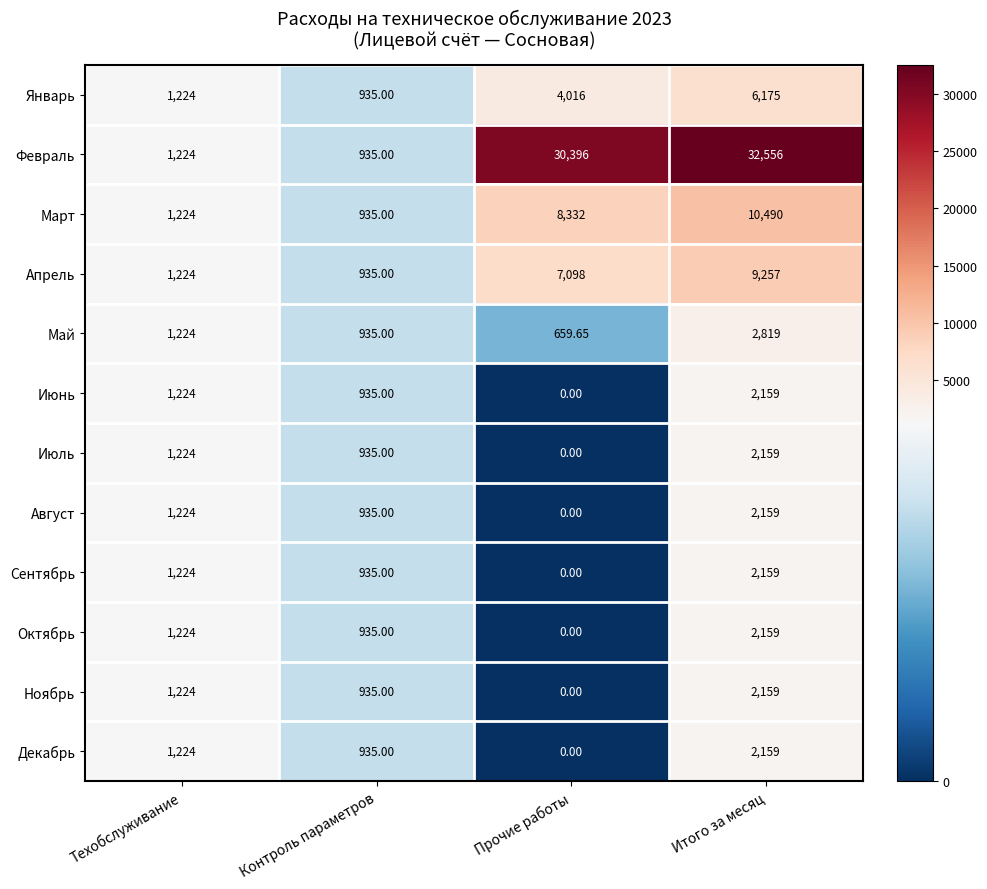

Which series changed the most between Техобслуживание and Прочие работы?

Февраль